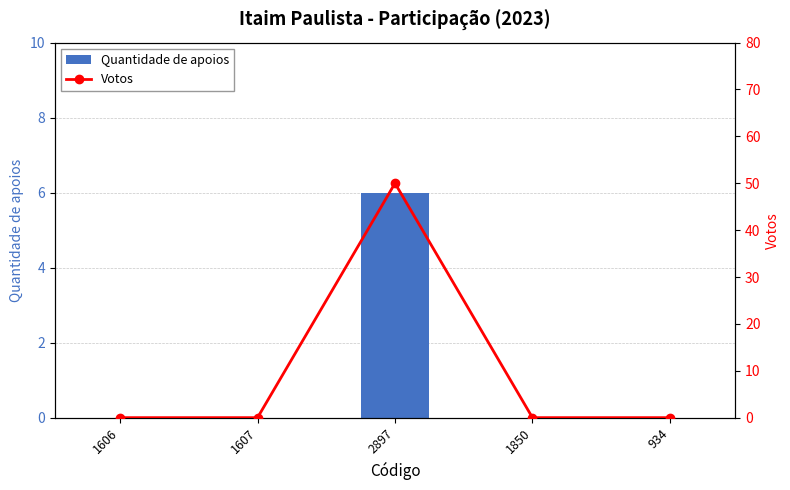

What is the difference between the Quantidade de apoios values at 2897 and 1607?

6